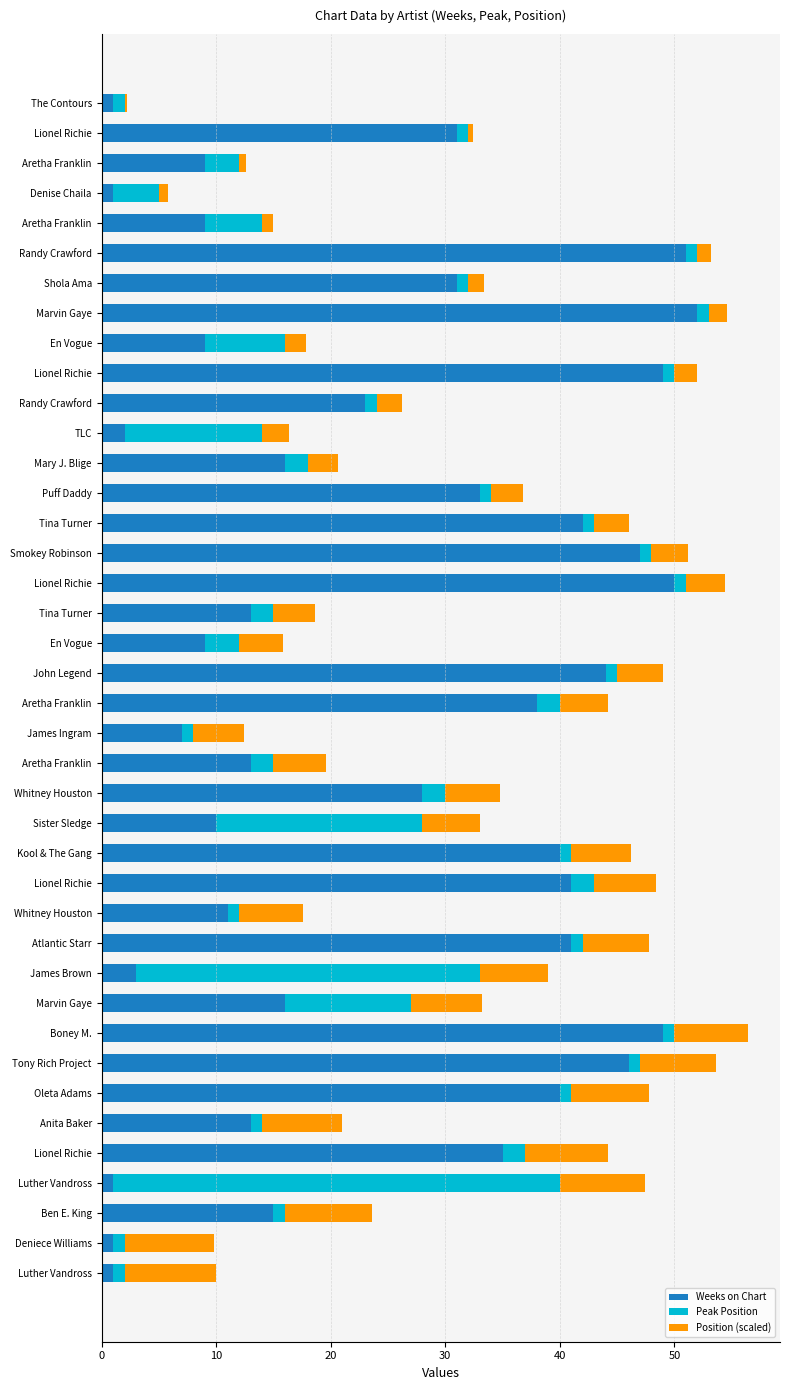

How many data points does each series have?

40